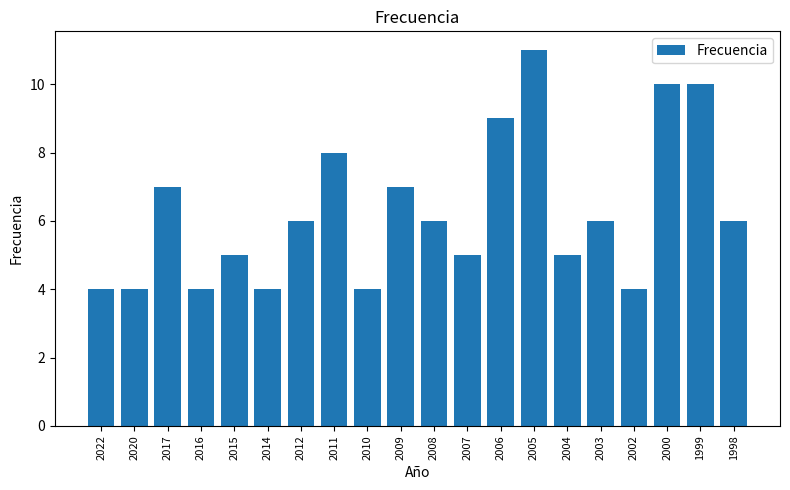

What is the smallest value displayed?

4